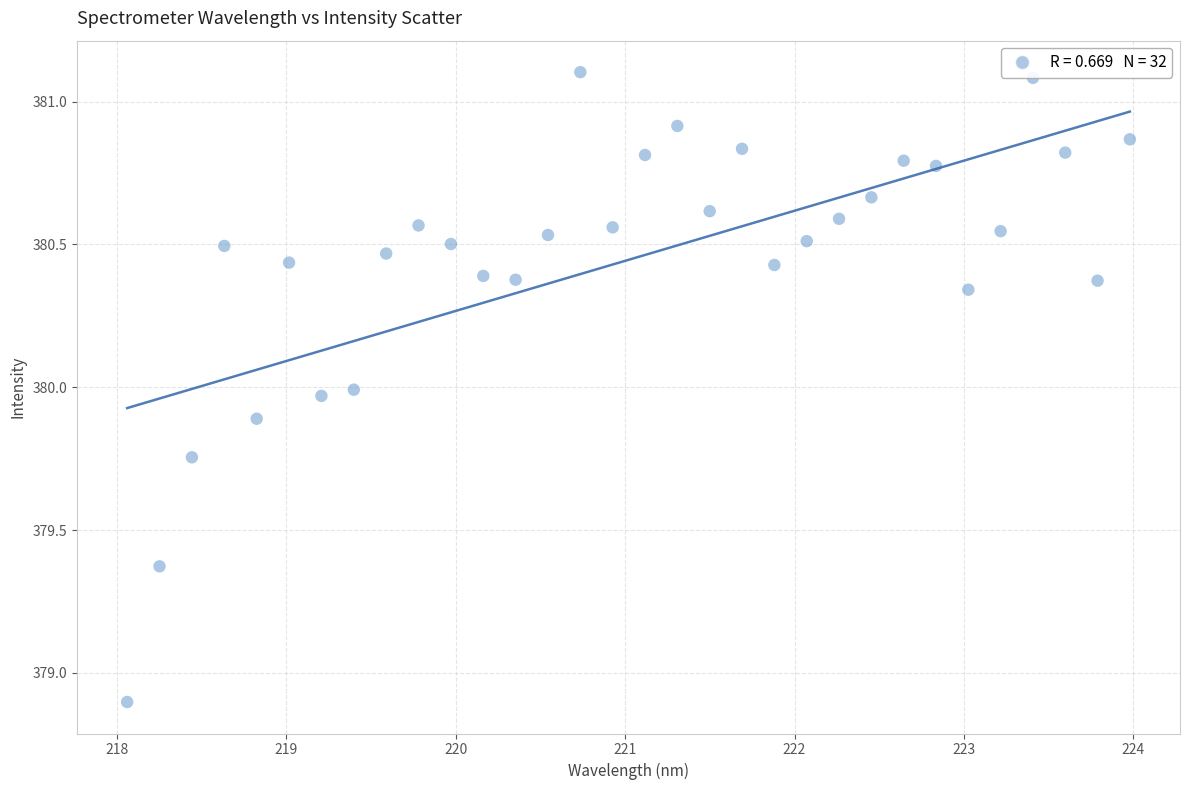

What is the range of Y values (max minus min)?

2.2